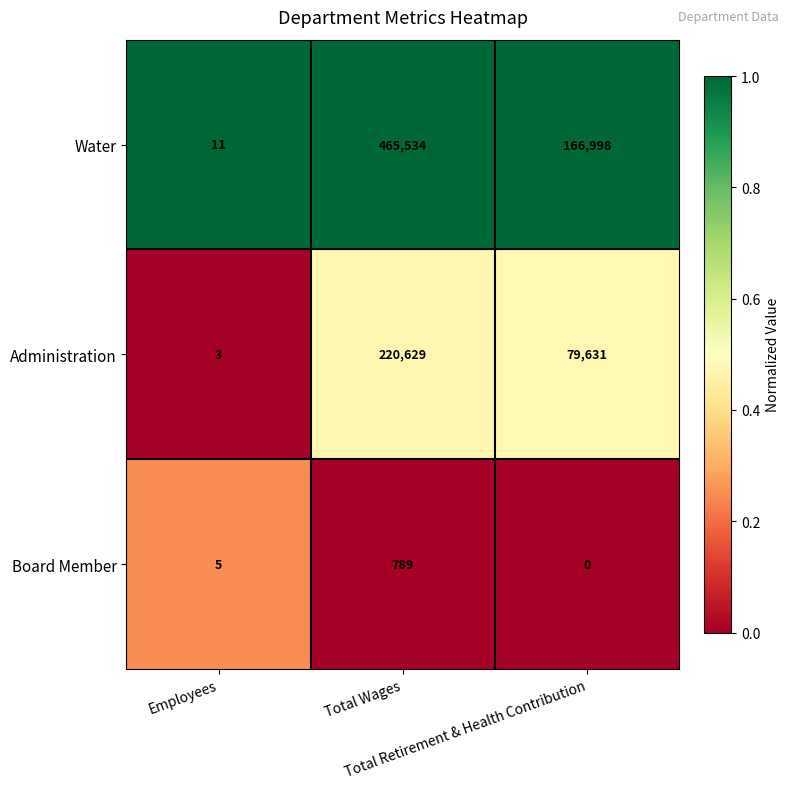

Which series has the largest total across all categories?

Water